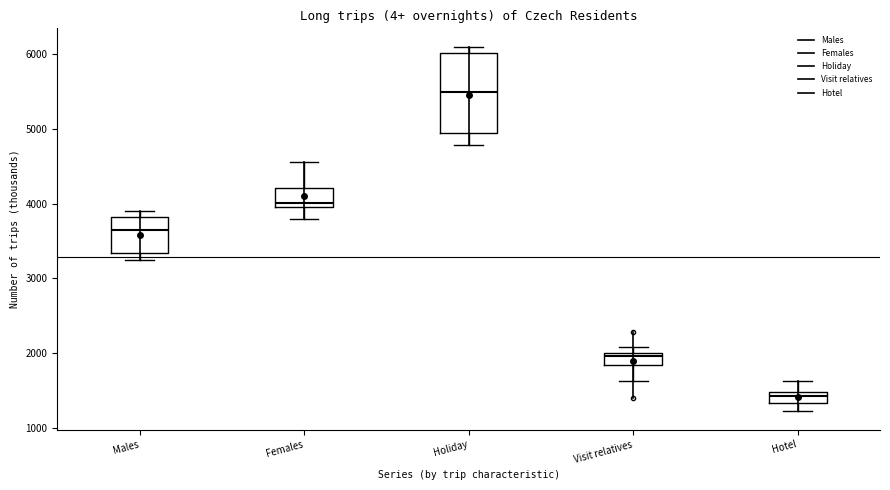

Which box is the tallest, from its lower edge to its upper edge?

Holiday